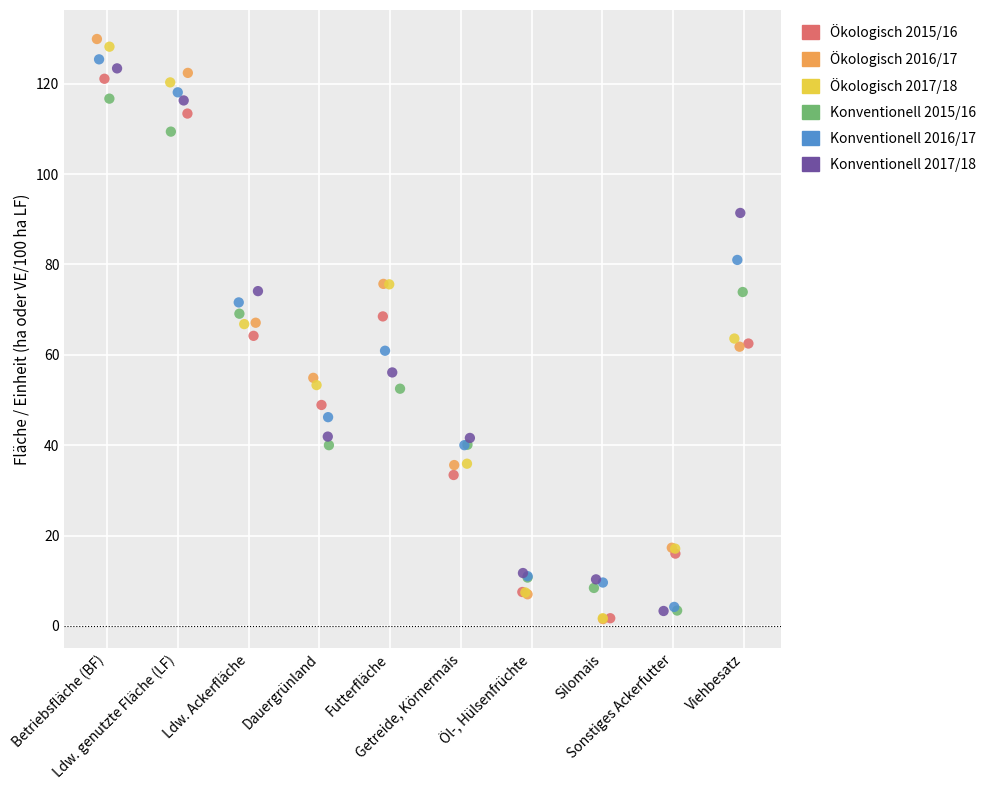

Which series has the largest Y range (max minus min)?

Ökologisch 2016/17